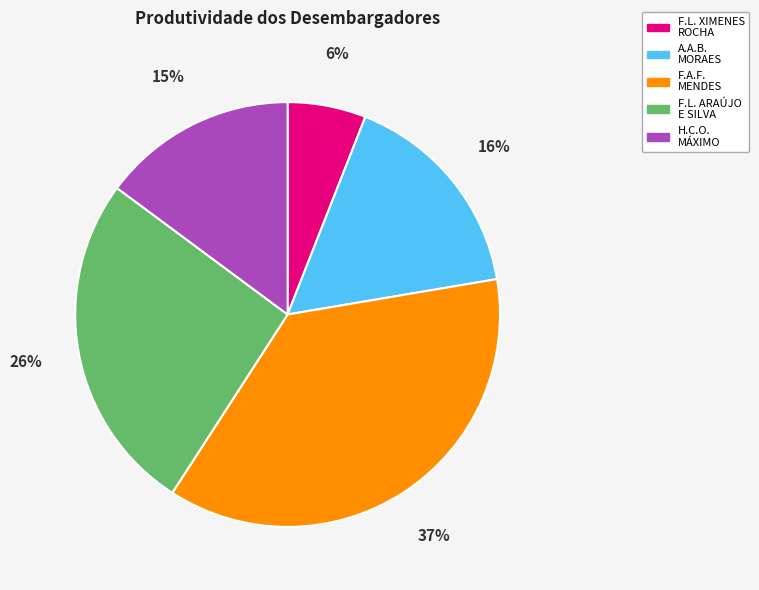

Does any single category account for the majority?

No